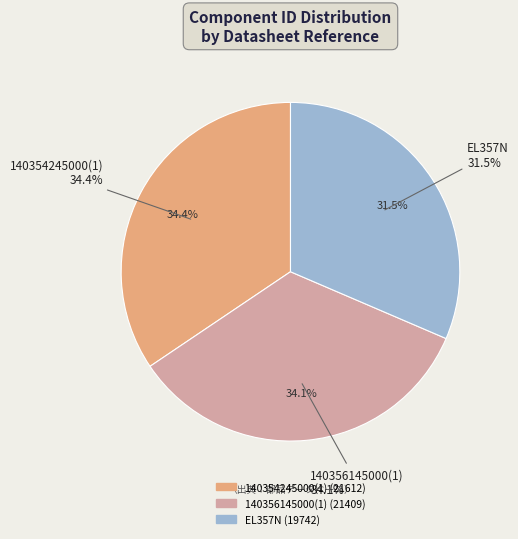

To the nearest percent, what is the average slice percentage?

33%